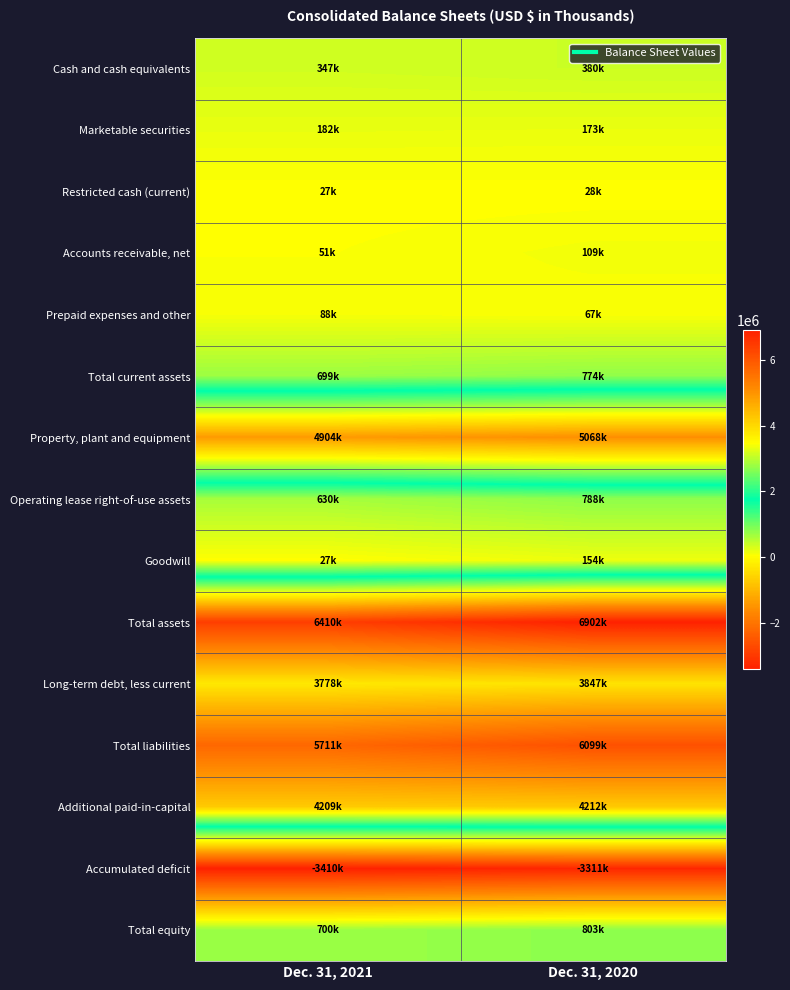

How many distinct data groups are displayed?

15